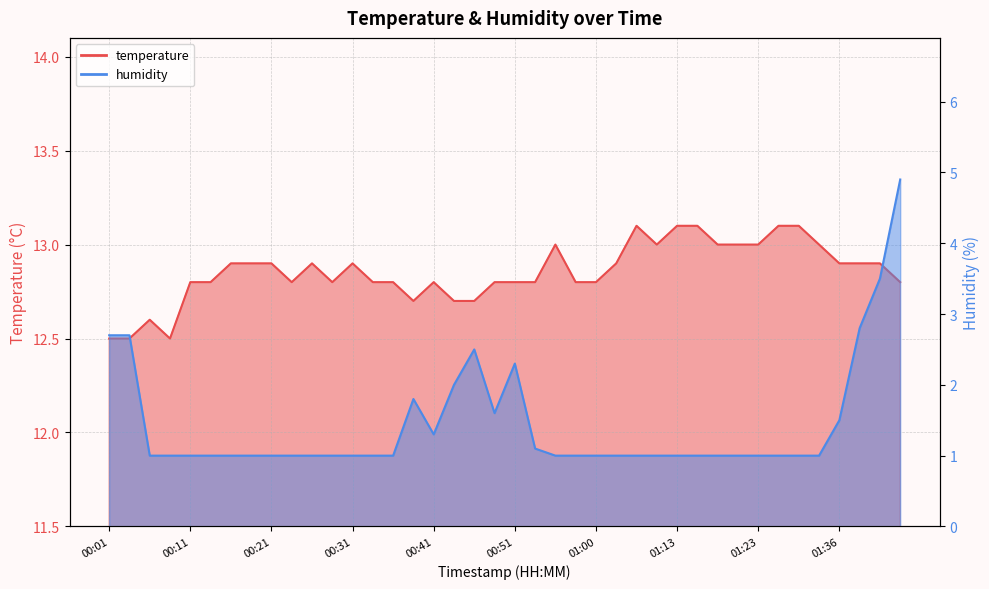

Where is the first local maximum for humidity?

00:38